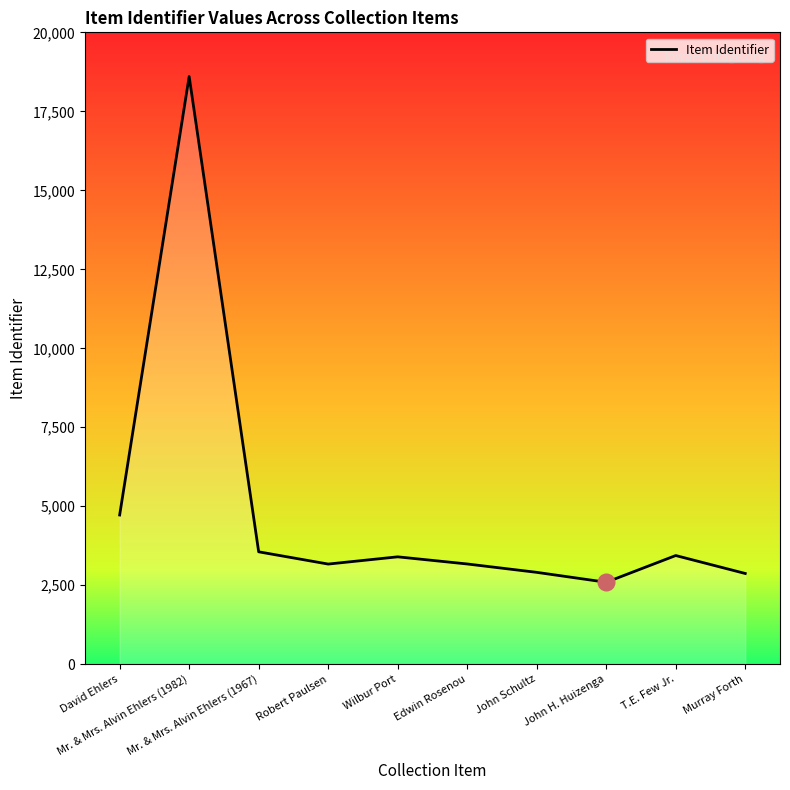

What is the greatest value displayed?

18602